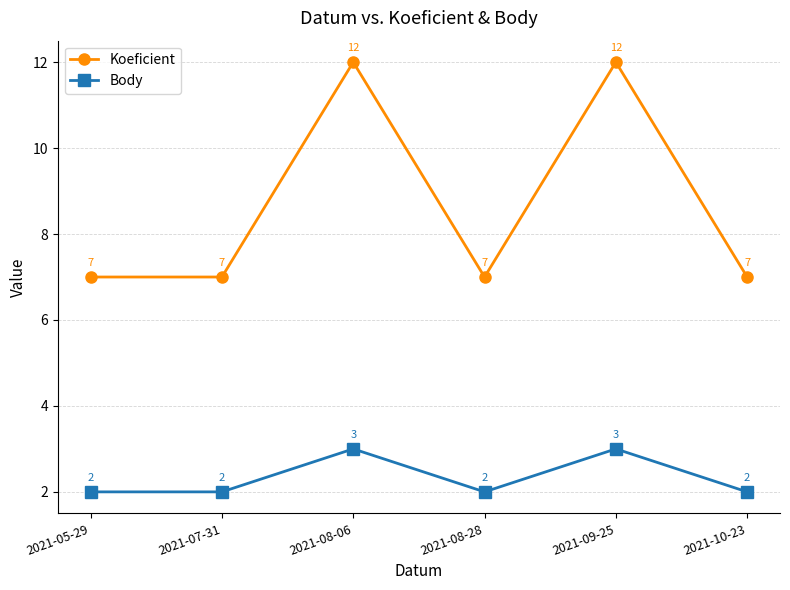

True or false: Body has more than 1 points higher than both neighbors.

True